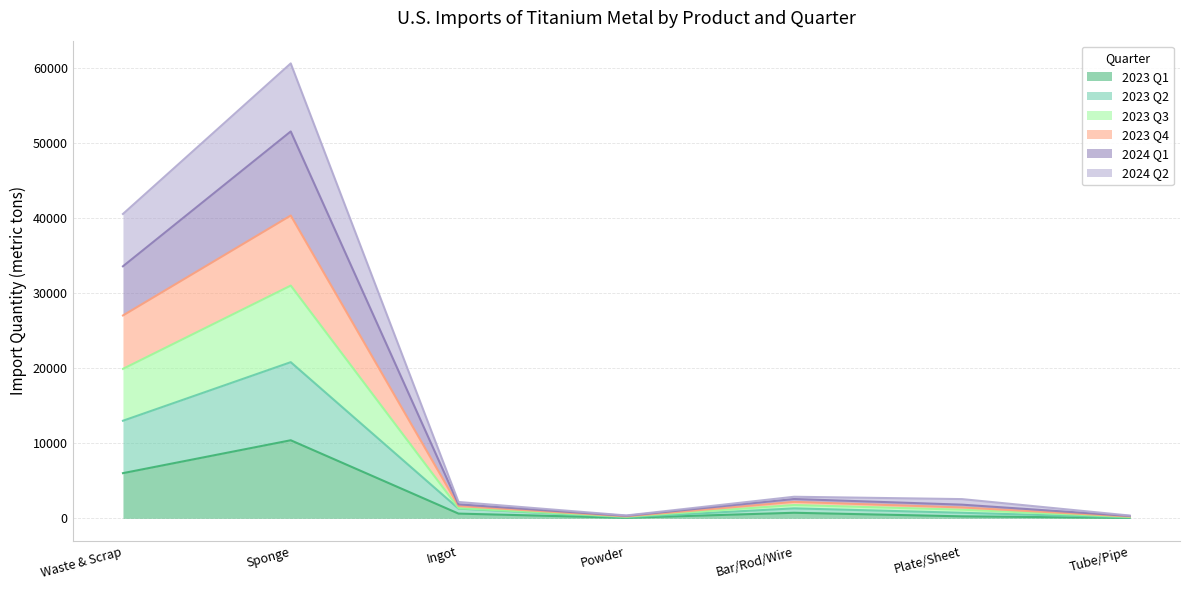

Which category has the highest value in the 2023 Q1 series?

Sponge